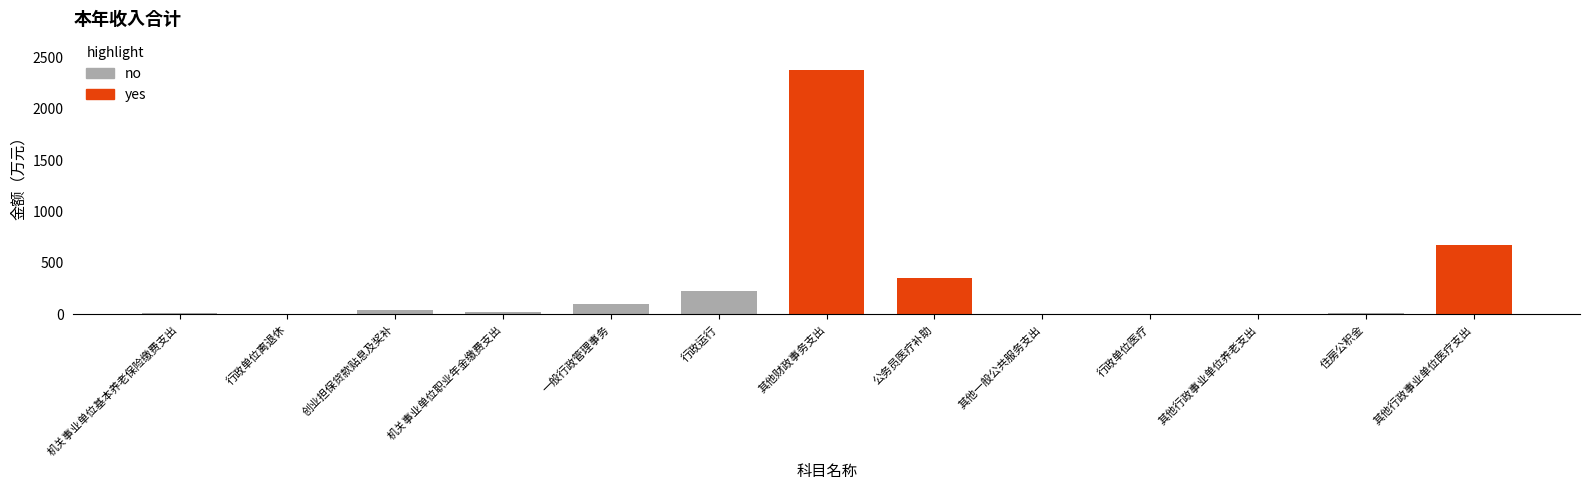

Does the chart contain stacked bars?

No